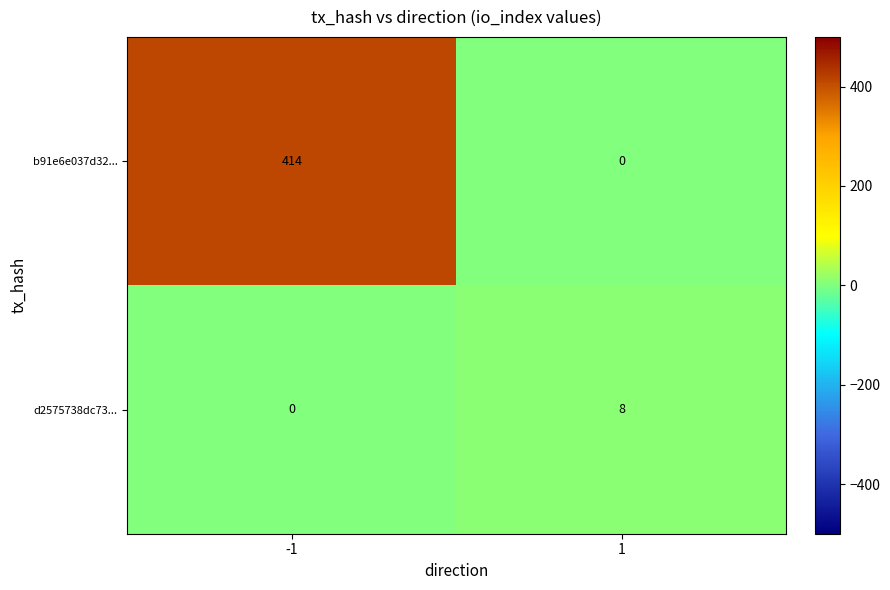

What is the greatest value displayed?

414